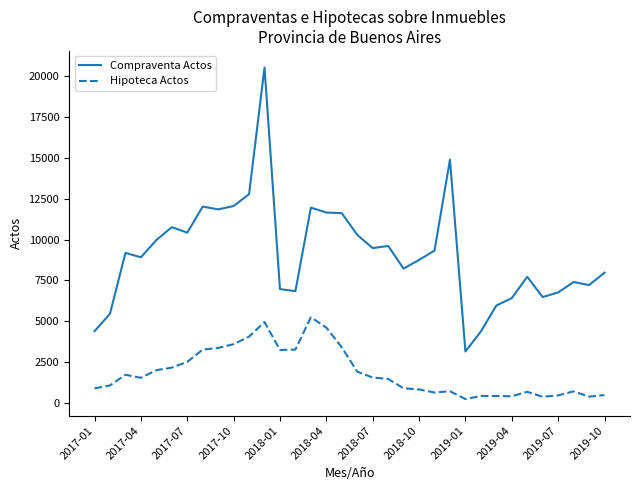

Rank the series by their average value, from lowest to highest.

Hipoteca Actos, Compraventa Actos